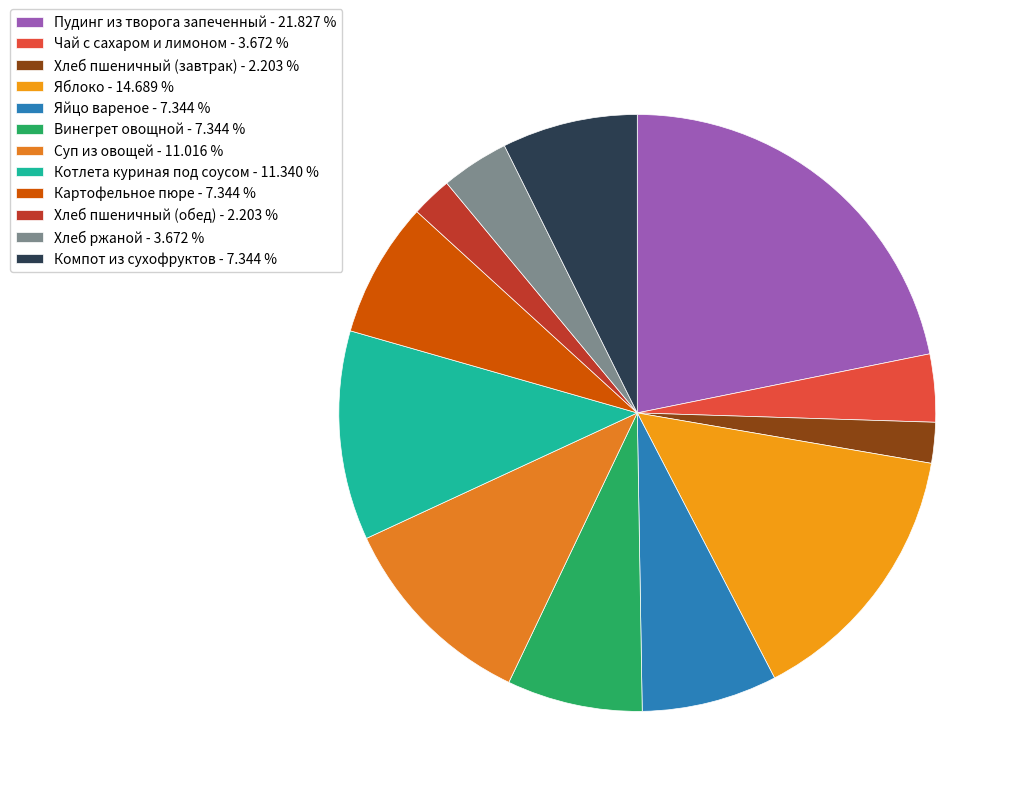

What percentage is the Хлеб ржаной slice, to the nearest percent?

4%